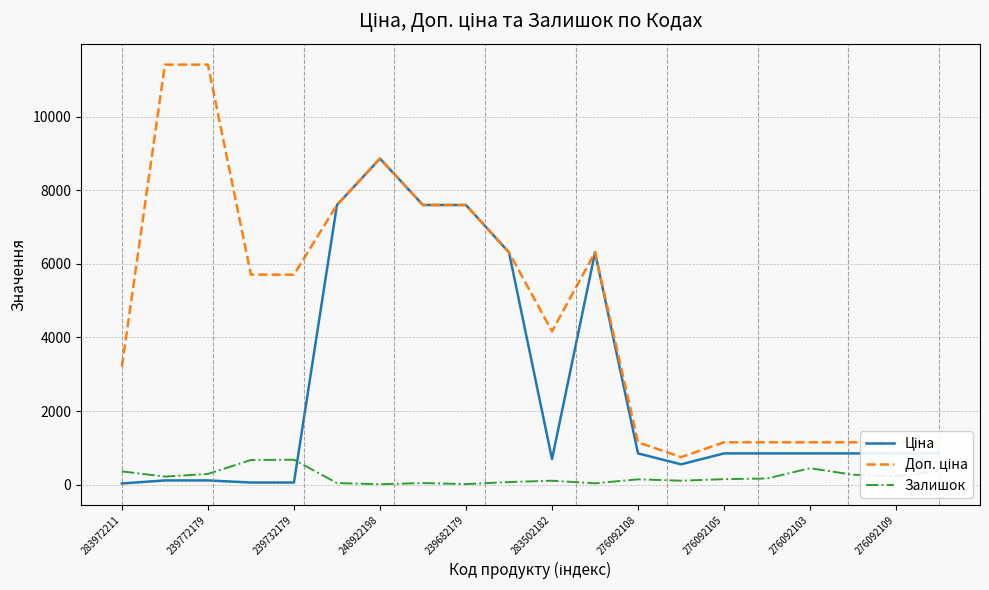

What is the minimum value shown in the chart?

11.0